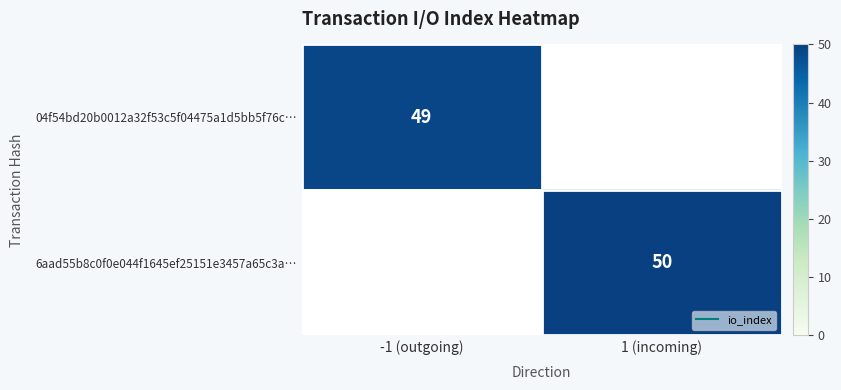

Count the number of categories in the chart.

2